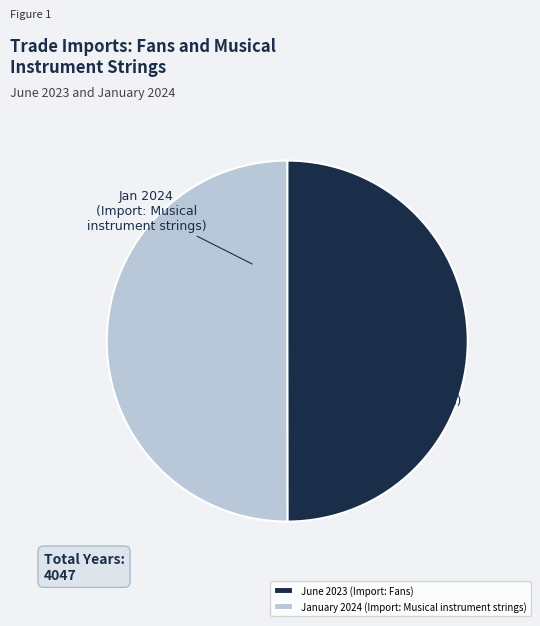

Approximately how many times larger is the value at June 2023 (Import: Fans) compared to January 2024 (Import: Musical instrument strings)?

1.0